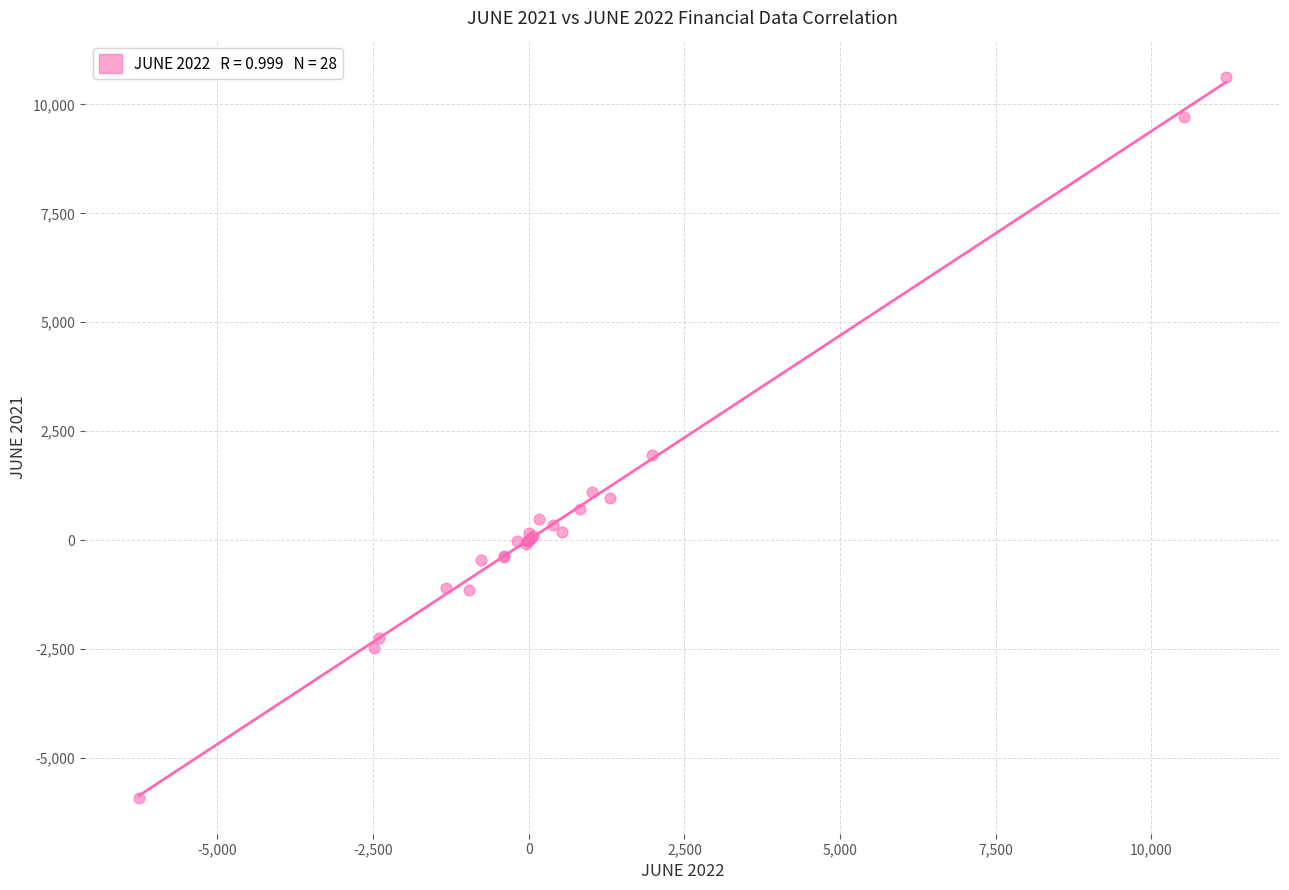

What Y value in the scatter plot is closest to 2362?

1949.9